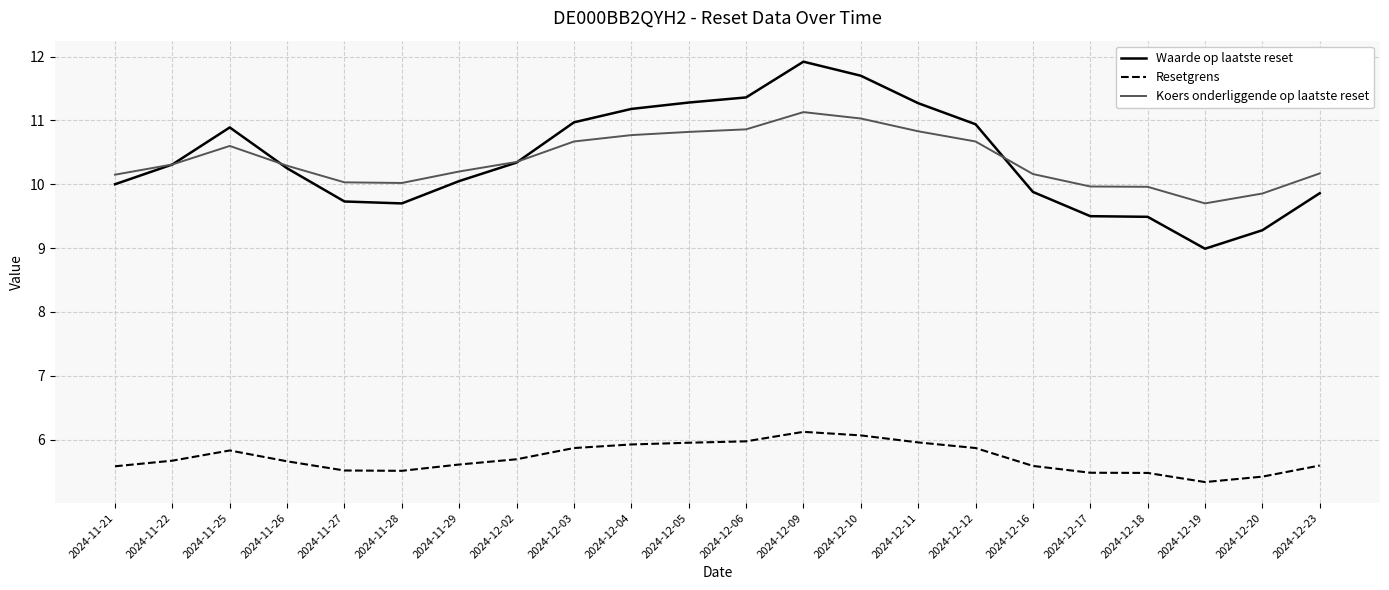

List the series in order of their peak value, highest first.

Waarde op laatste reset, Koers onderliggende op laatste reset, Resetgrens